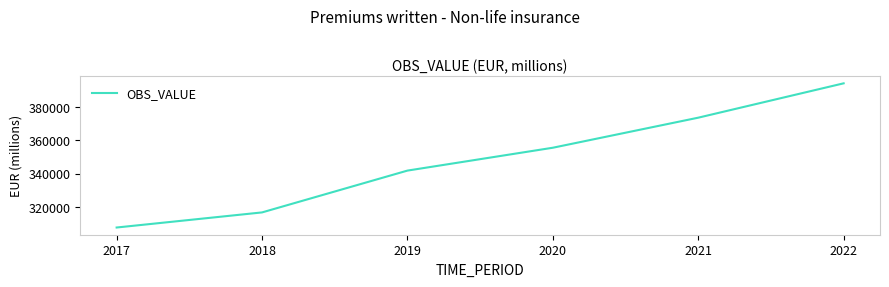

List the labels in order of value, largest first.

2022, 2021, 2020, 2019, 2018, 2017